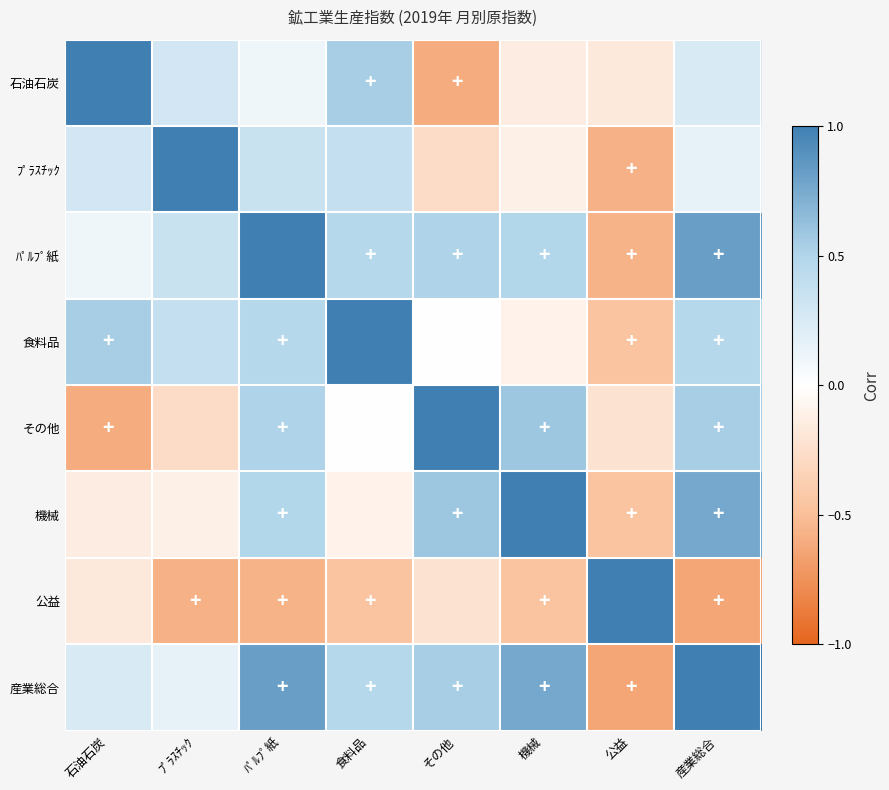

What is the spread (max minus min) of values at 産業総合?

1.6